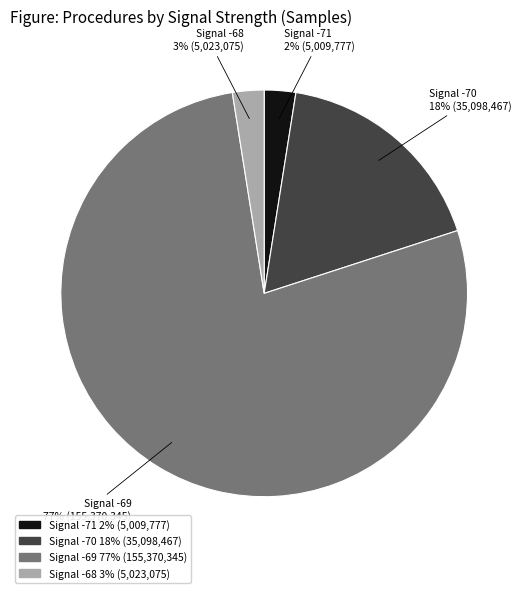

Does any single category account for the majority?

Yes